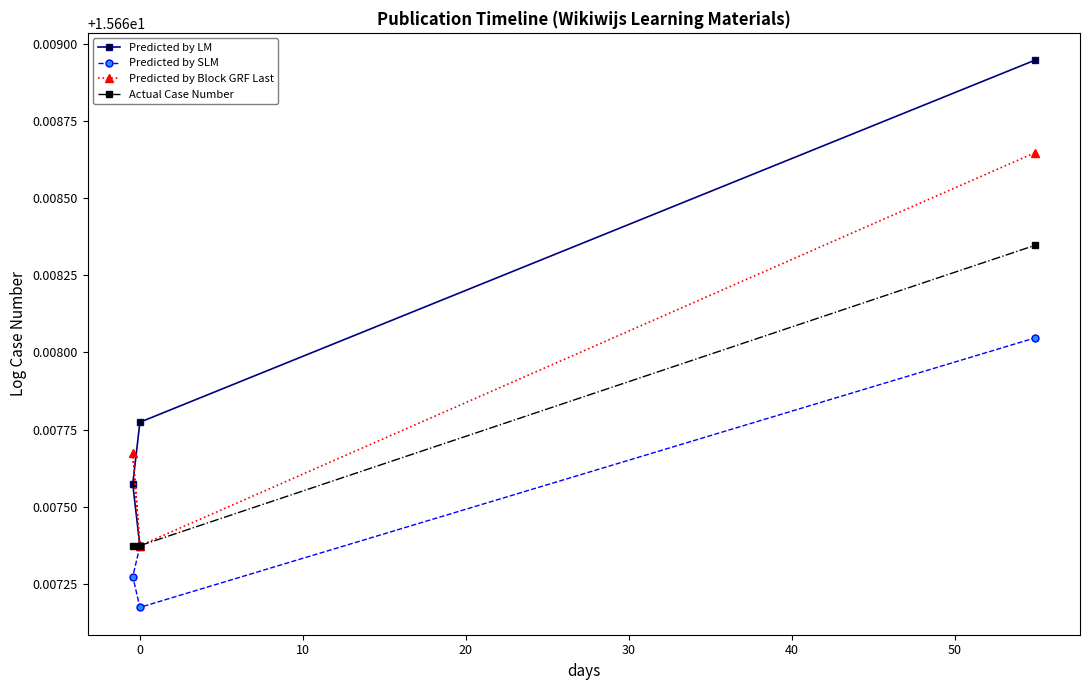

Is this an area chart (filled region under the line)?

No